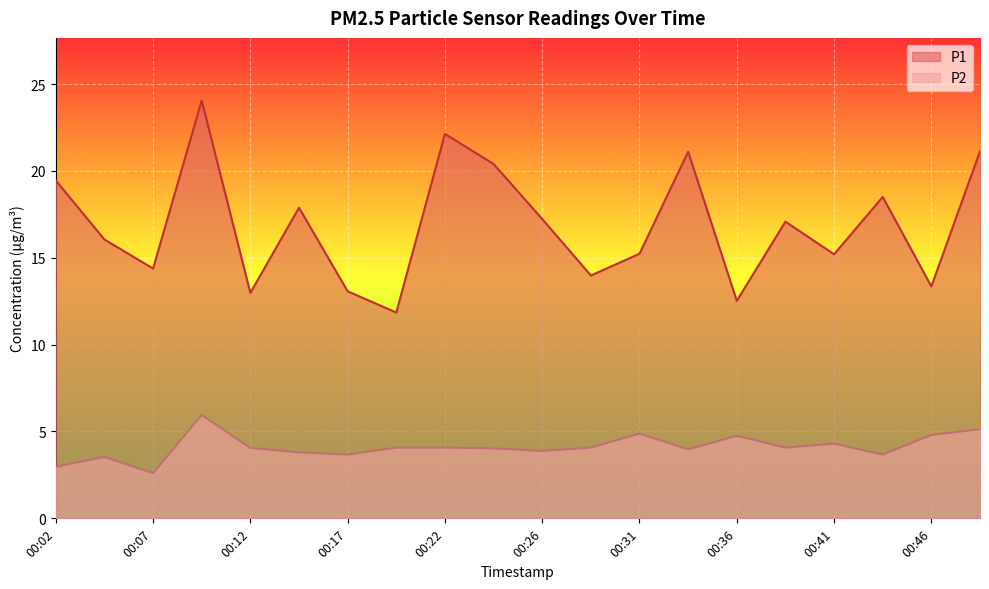

Reading right to left, list all the values displayed in this chart.

P1: 21.1	13.3	18.5	15.2	17.1	12.5	21.1	15.2	14.0	17.2	20.4	22.1	11.8	13.1	17.9	13.0	24.1	14.4	16.1	19.4
P2: 5.1	4.8	3.7	4.3	4.1	4.8	4.0	4.9	4.1	3.9	4.0	4.1	4.1	3.7	3.8	4.0	6.0	2.6	3.5	3.0